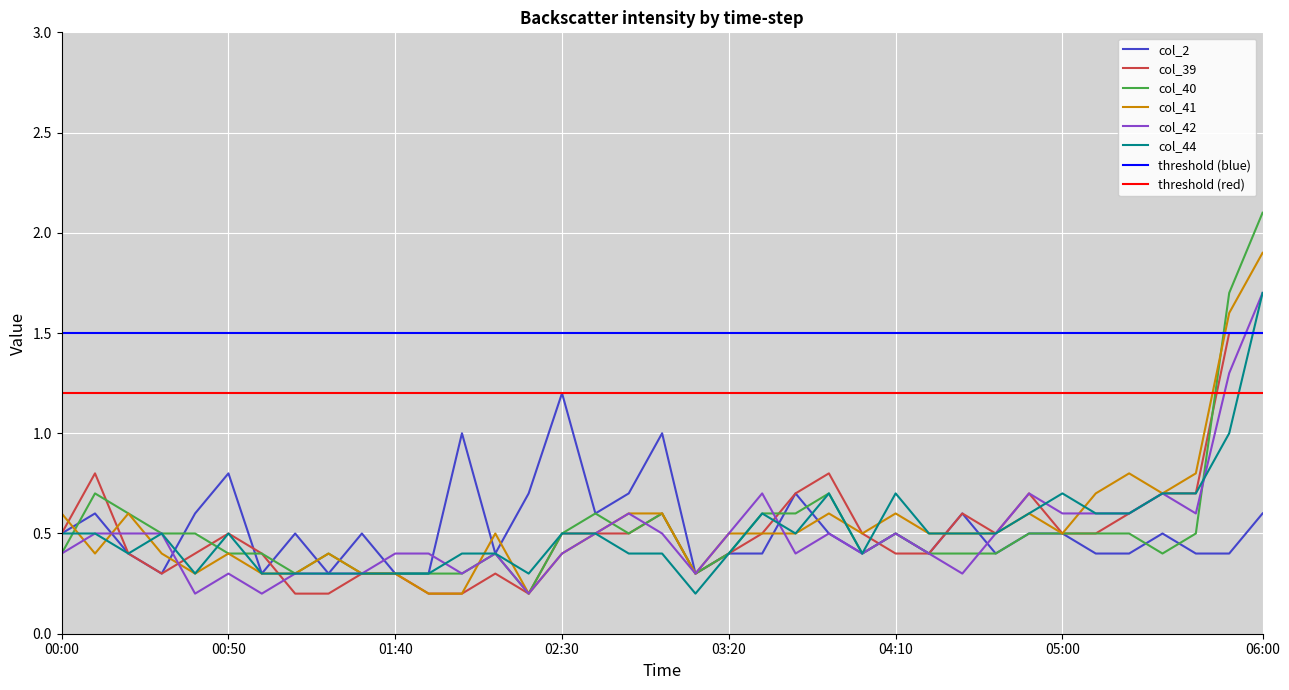

Is this an area chart (filled region under the line)?

No